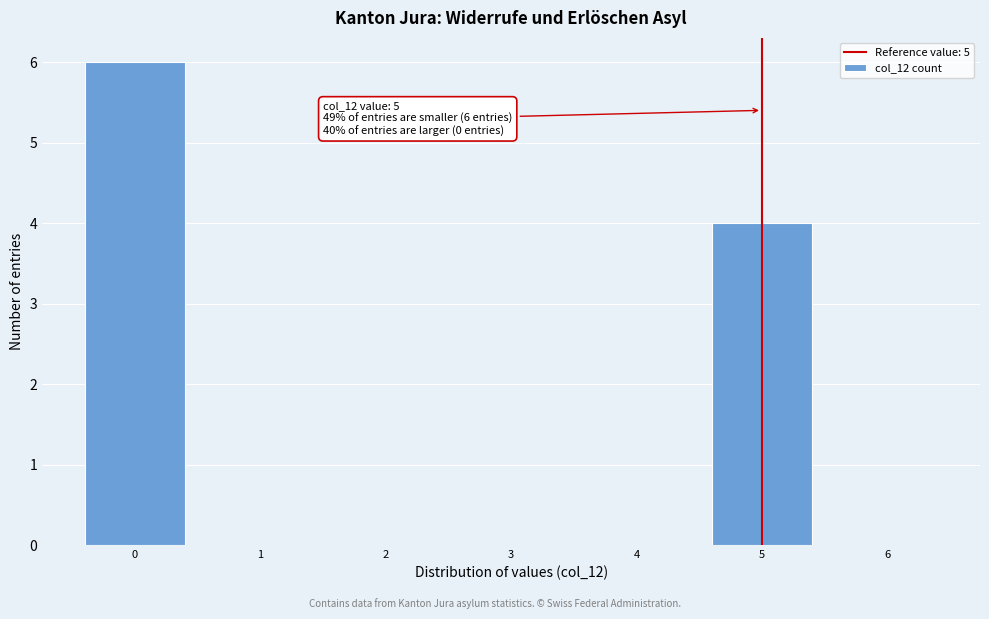

Which range on the x-axis has the tallest bar?

-0.5 to 0.5